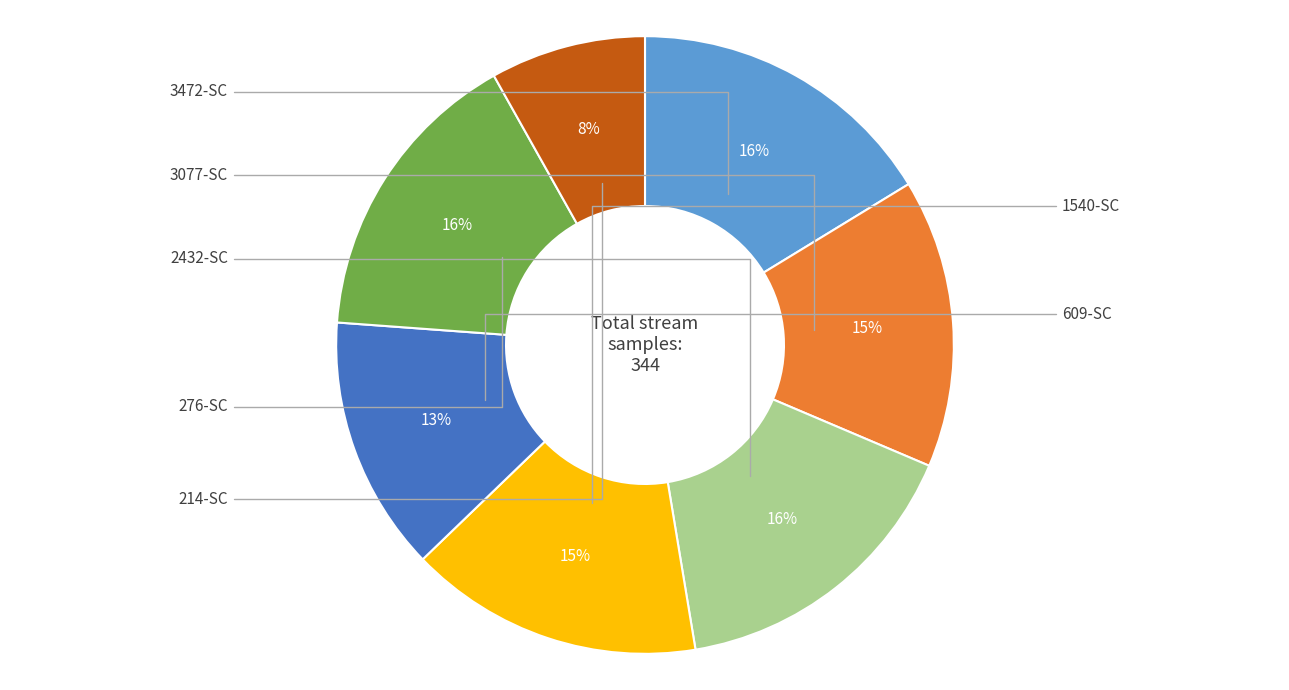

Is there a majority slice in this chart?

No